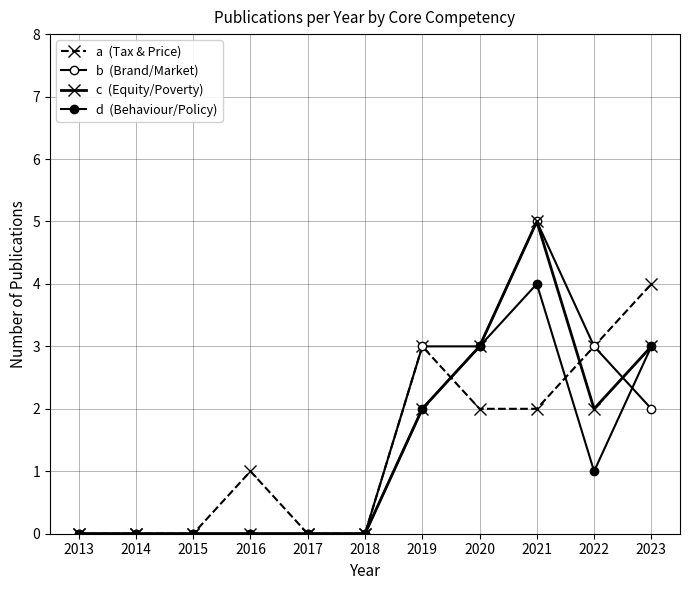

How many categories are shown in the chart?

11